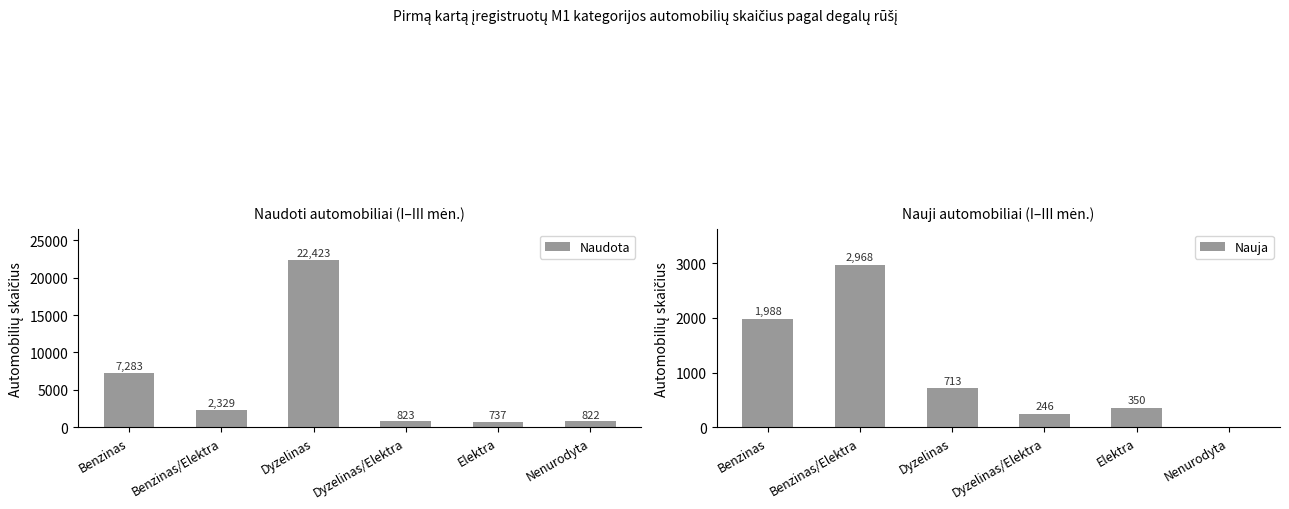

Between Benzinas/Elektra and Dyzelinas/Elektra, which series saw the biggest shift?

Nauja